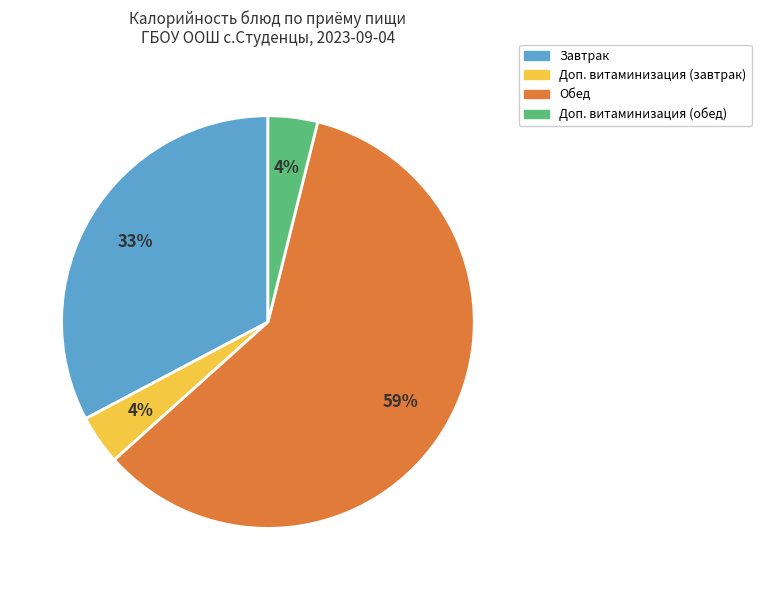

To the nearest percent, what is the average slice percentage?

25%